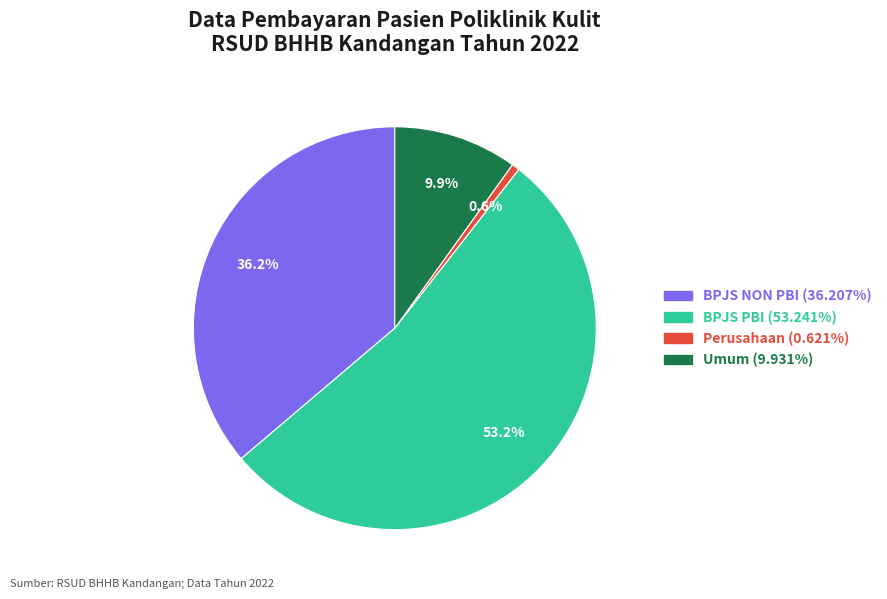

What is the largest slice in the pie chart?

BPJS PBI